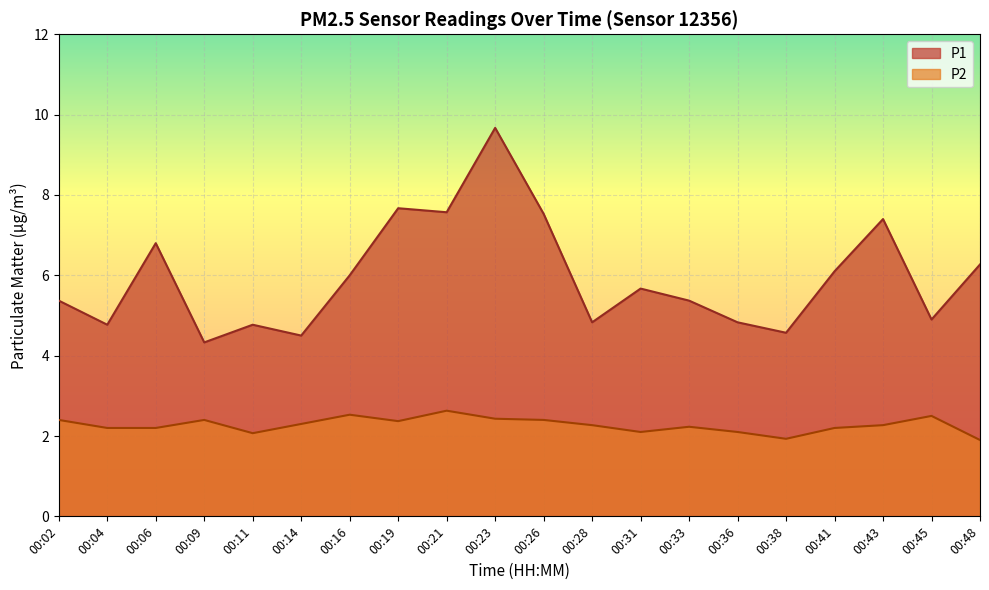

What is the highest value of the P2 series?

2.6